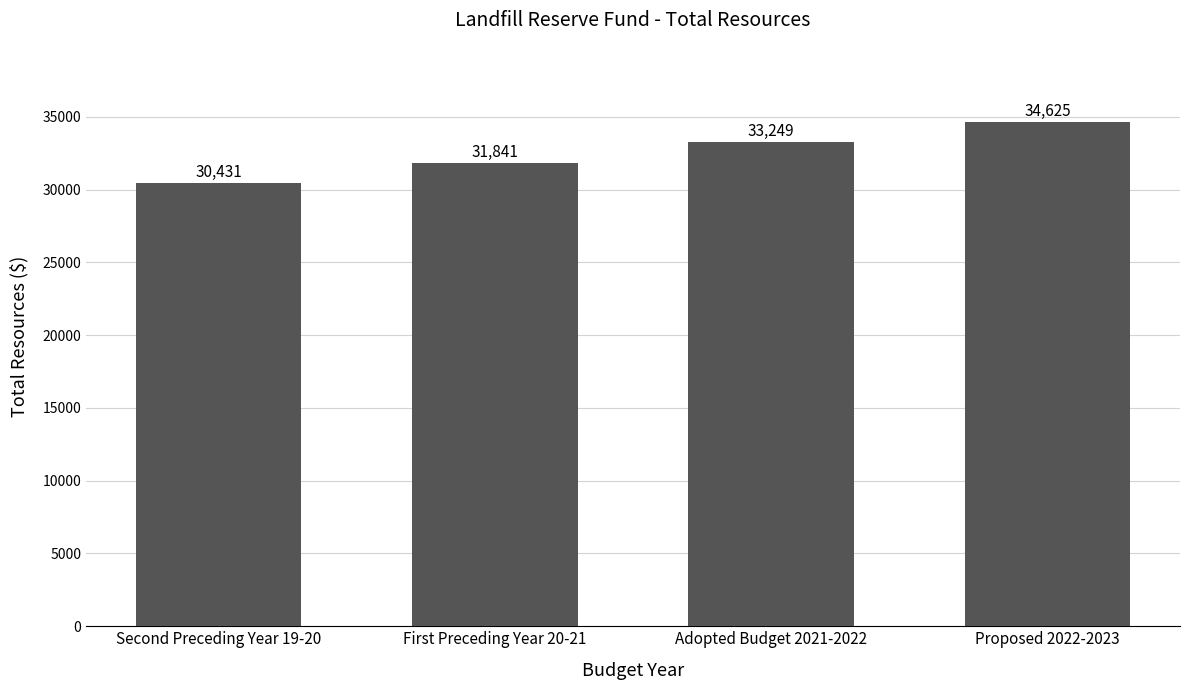

What is the difference between the maximum and minimum values?

4194